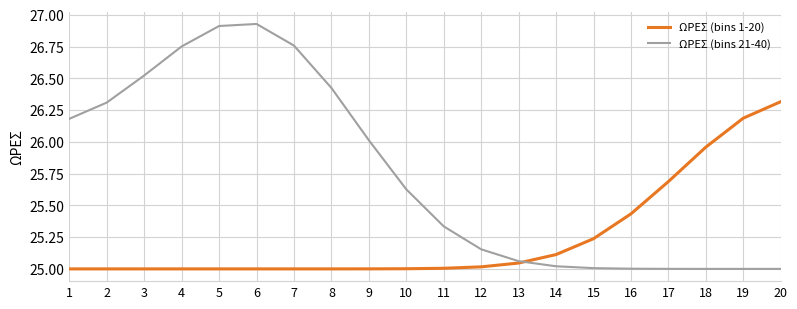

Which series changed the most between 12 and 16?

ΩΡΕΣ (bins 1-20)